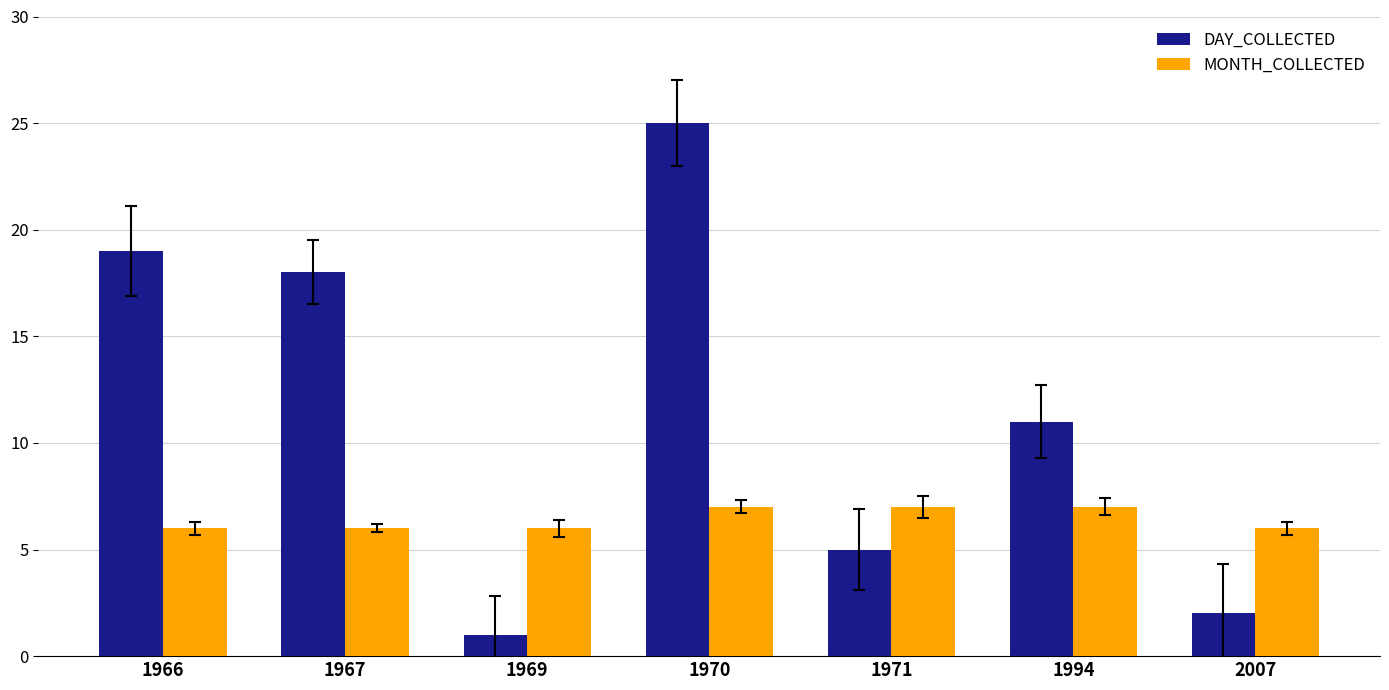

What is the value of the DAY_COLLECTED bar at the 4th from the left?

25